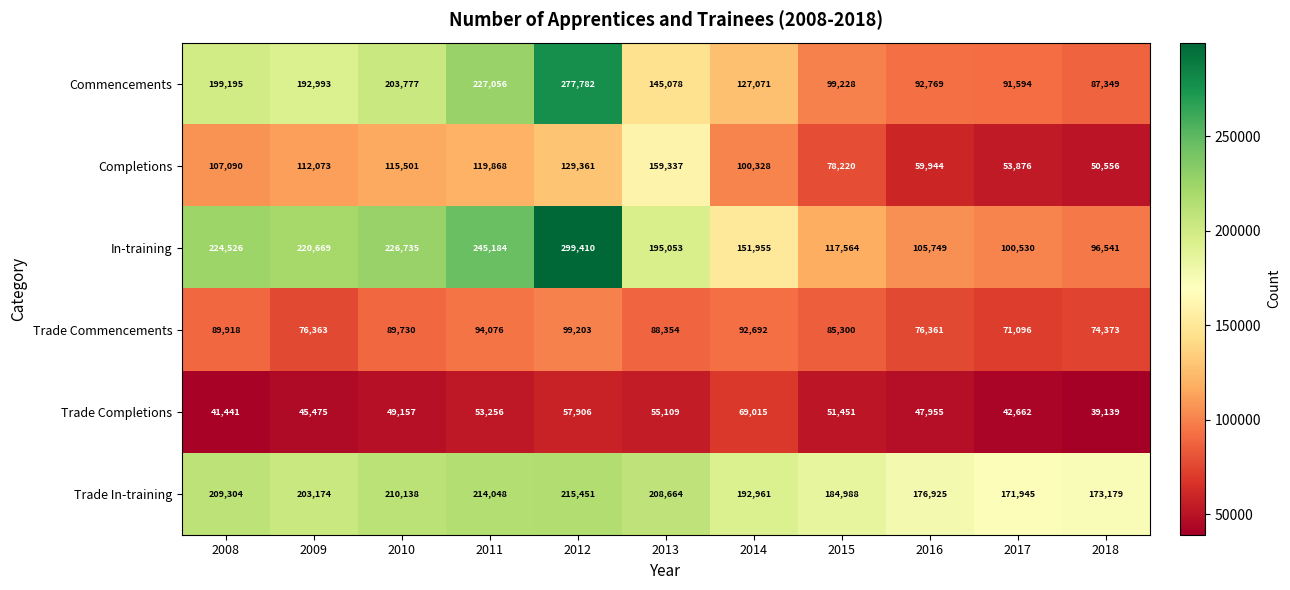

What is the difference between the highest and lowest values at 2018?

134040